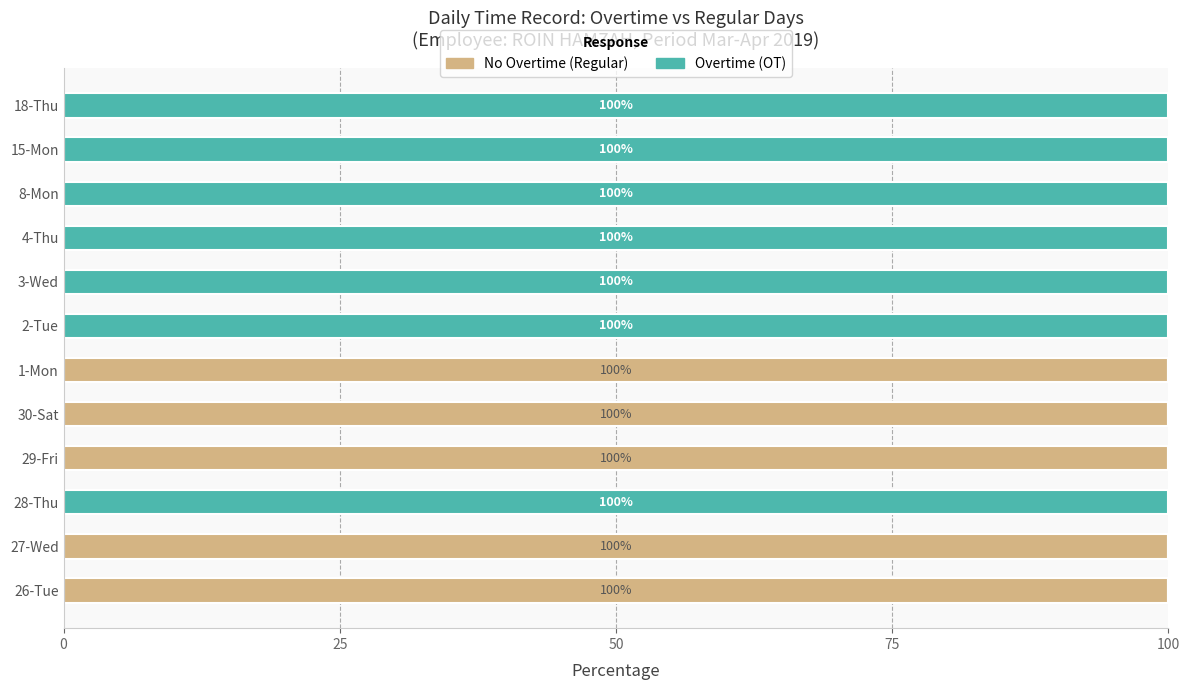

What is the sum of all No Overtime (Regular) values?

500